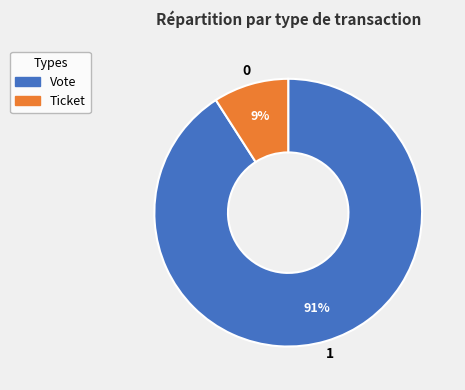

True or false: Ticket accounts for 9% of the total.

True